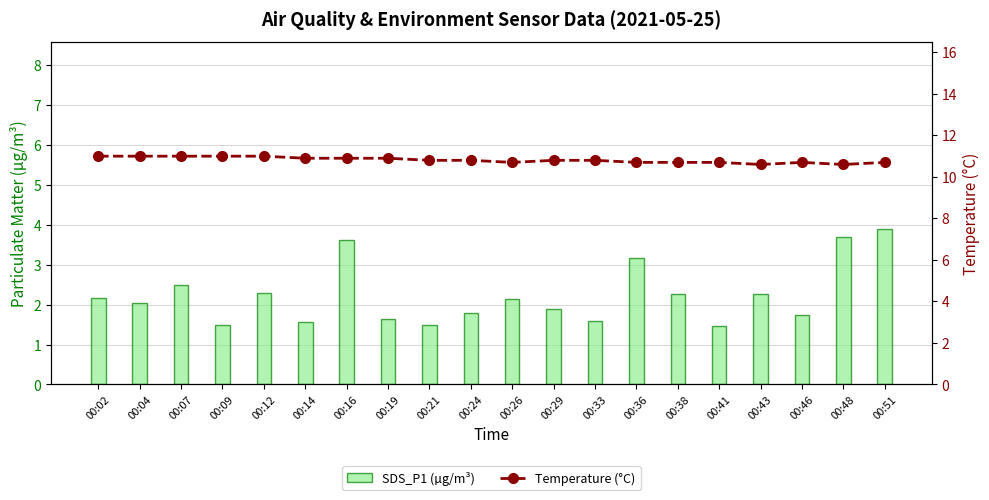

What is the total value across all series at 00:09?

12.5